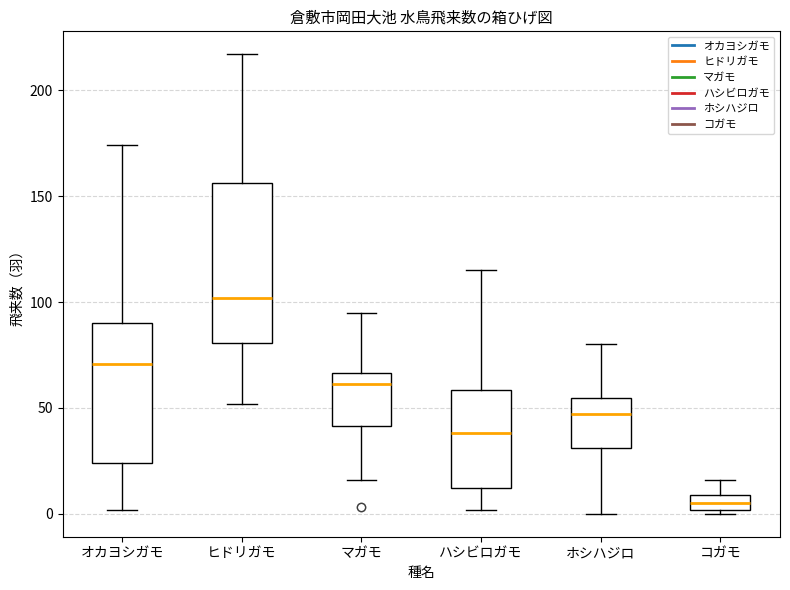

Which box's median line is the lowest?

コガモ